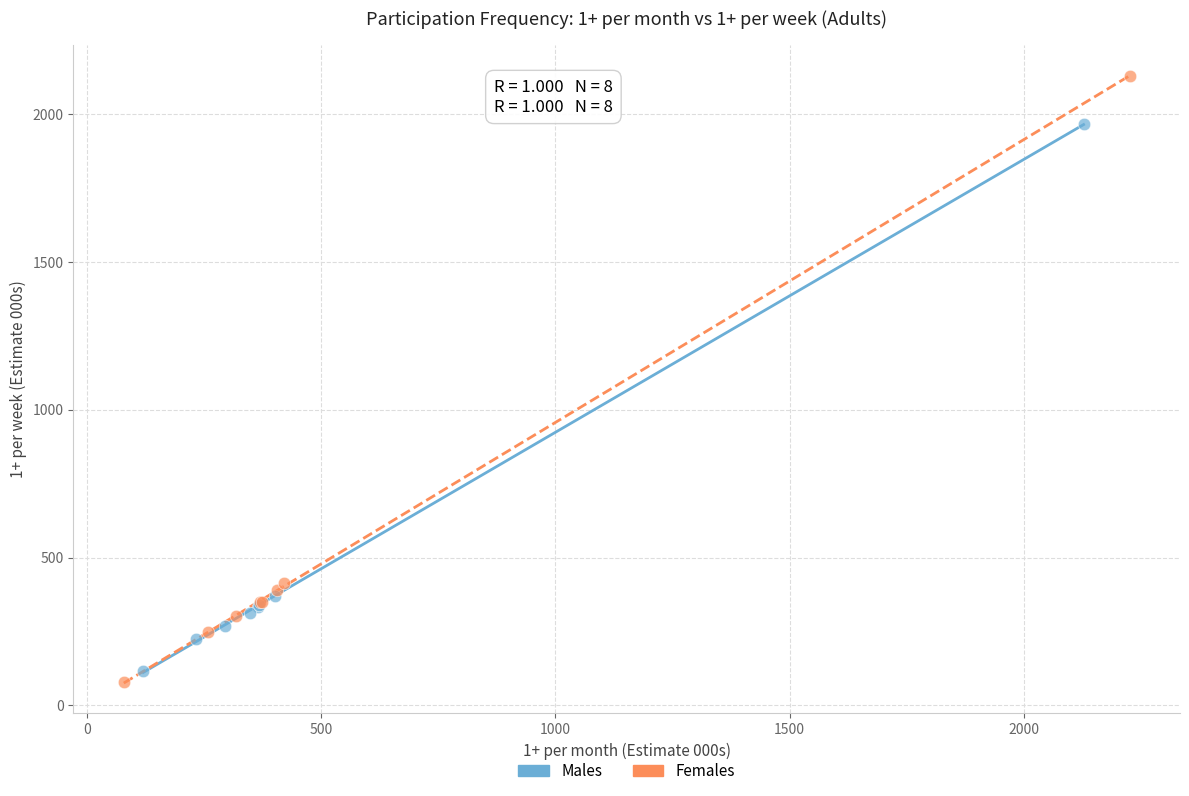

What are all the series names shown in the legend?

Males, Females